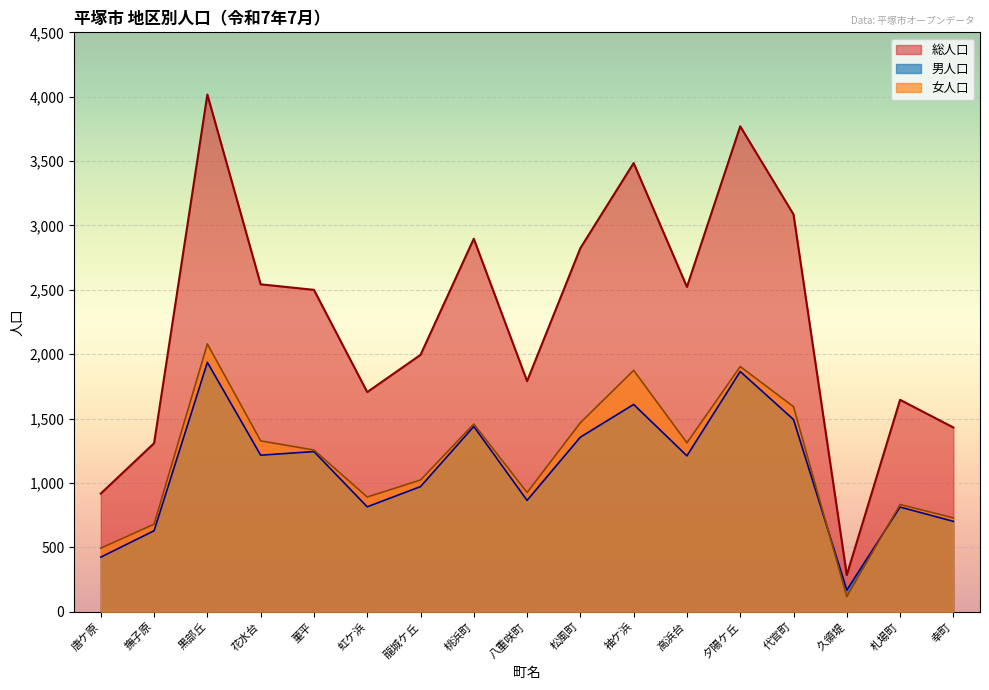

Count the number of data series in this chart.

3